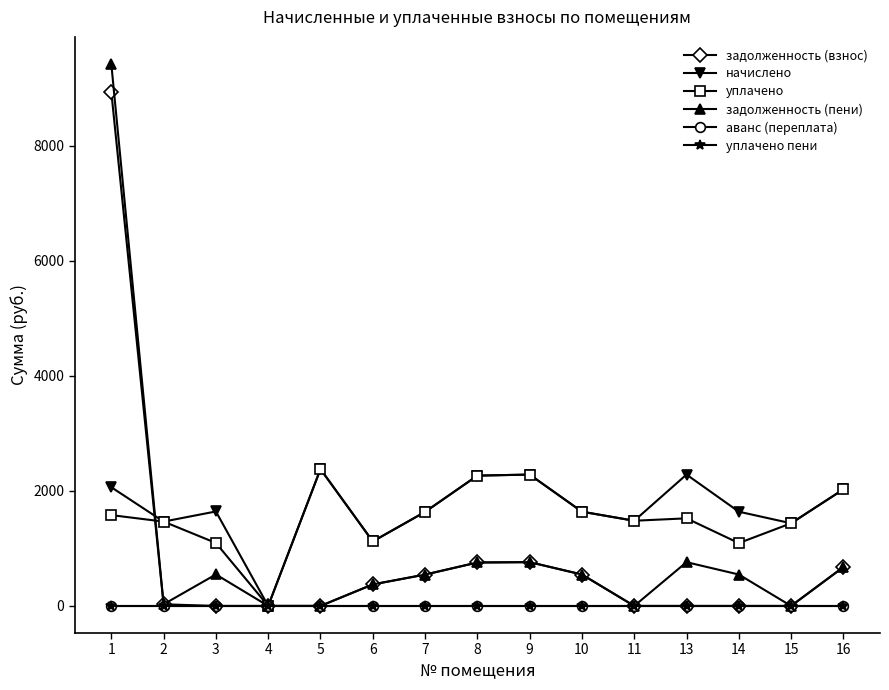

Reading right to left, extract all data points from this chart.

задолженность (взнос): 675.8	0.0	0.0	0.0	0.0	546.2	761.3	755.2	545.0	373.9	0.0	0.0	0.0	28.4	8937.9
начислено: 2027.3	1437.1	1638.7	2283.9	1481.1	1638.7	2283.9	2265.6	1635.0	1121.8	2379.2	0.0	1642.4	1466.4	2064.0
уплачено: 2027.3	1437.1	1092.5	1523.0	1481.1	1638.7	2283.9	2265.6	1635.0	1121.8	2379.2	0.0	1094.9	1466.4	1579.1
задолженность (пени): 675.8	0.0	546.2	761.0	0.0	546.2	761.3	755.2	545.0	373.9	0.0	0.0	547.5	28.4	9422.8
аванс (переплата): 0.0	0.0	0.0	0.0	0.0	0.0	0.0	0.0	0.0	0.0	0.0	0.0	0.0	0.0	0.0
уплачено пени: 0.0	0.0	0.0	0.0	0.0	0.0	0.0	0.0	0.0	0.0	0.0	0.0	0.0	0.0	0.0